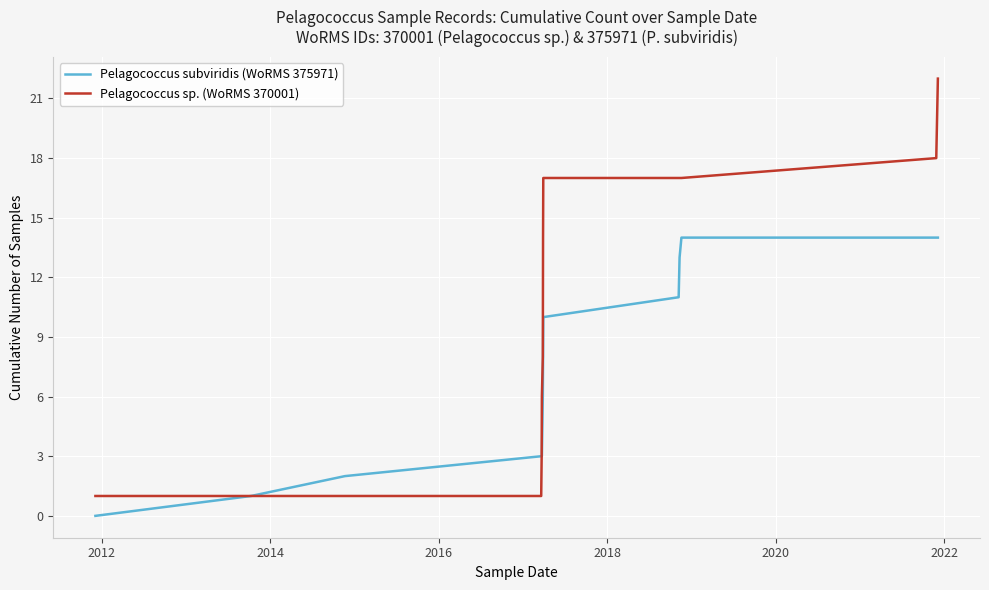

What are all the series names shown in the legend?

Pelagococcus subviridis (WoRMS 375971), Pelagococcus sp. (WoRMS 370001)